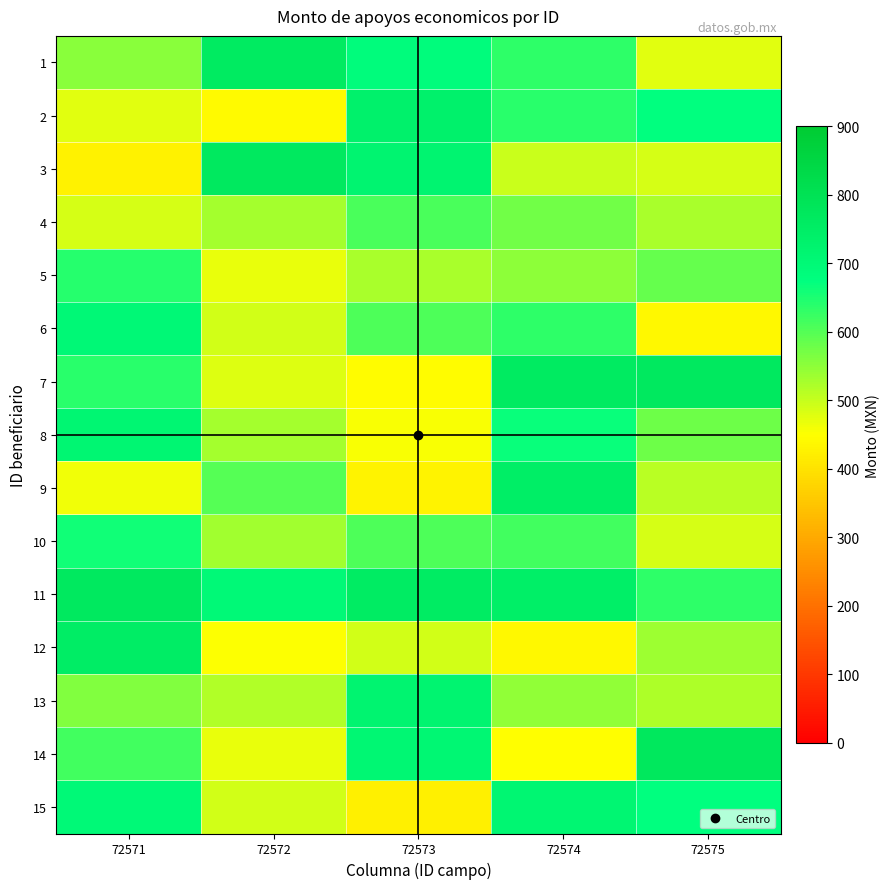

Reading left to right, list all the values displayed in this chart.

1: 72571=554.8	72572=762.3	72573=683.5	72574=635.5	72575=476.2
2: 72571=476.2	72572=440.9	72573=731.8	72574=636.4	72575=674.9
3: 72571=427.4	72572=769.2	72573=719.7	72574=496.4	72575=485.5
4: 72571=486.0	72572=529.5	72573=608.9	72574=575.5	72575=524.8
5: 72571=640.3	72572=470.2	72573=525.2	72574=551.9	72575=584.2
6: 72571=702.7	72572=491.9	72573=605.1	72574=633.3	72575=436.7
7: 72571=638.7	72572=481.4	72573=443.4	72574=761.6	72575=767.6
8: 72571=711.0	72572=529.7	72573=455.2	72574=666.3	72575=578.5
9: 72571=463.9	72572=598.3	72573=432.4	72574=747.4	72575=513.2
10: 72571=658.5	72572=532.2	72573=607.2	72574=616.8	72575=486.5
11: 72571=769.1	72572=699.0	72573=758.2	72574=742.1	72575=635.2
12: 72571=751.9	72572=451.9	72573=490.6	72574=436.3	72575=537.1
13: 72571=559.9	72572=517.7	72573=718.3	72574=548.4	72575=521.1
14: 72571=615.4	72572=470.7	72573=708.8	72574=446.8	72575=775.3
15: 72571=698.0	72572=491.5	72573=422.0	72574=713.6	72575=674.5